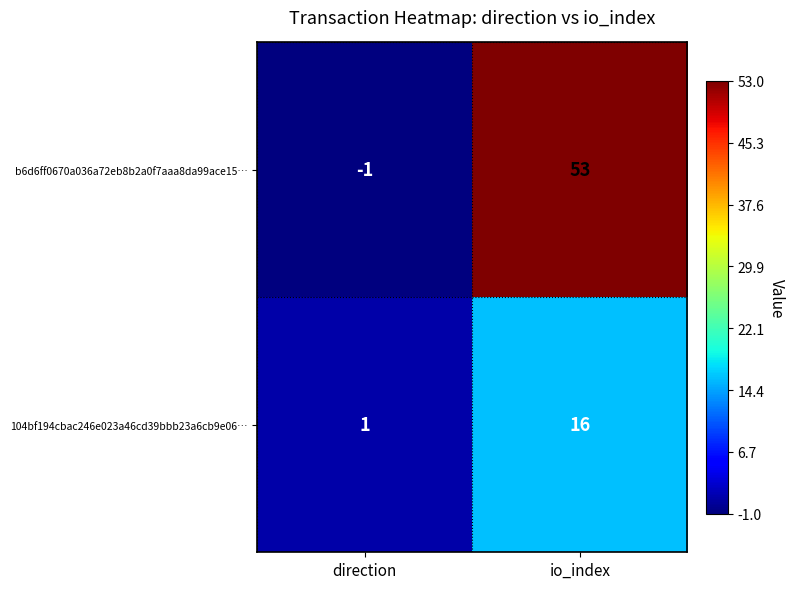

Count the number of categories in the chart.

2